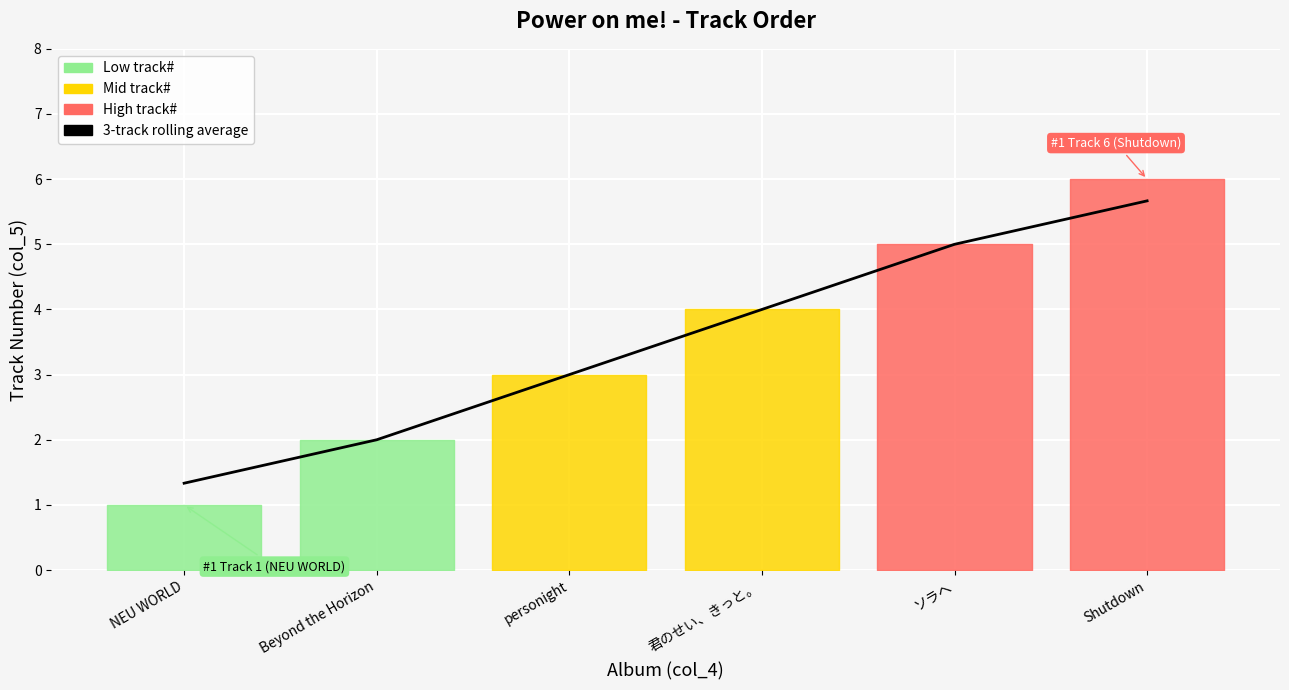

Approximately how many times larger is the value at ソラヘ compared to 君のせい、きっと。?

1.3